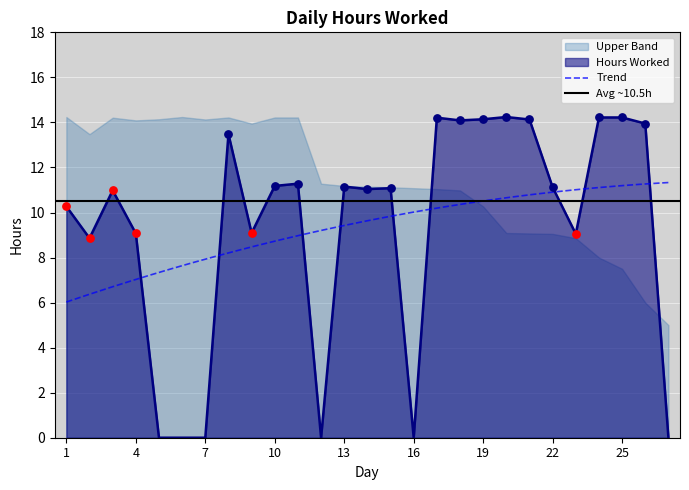

Approximately how many times larger is the value at 25 compared to 3?

1.3